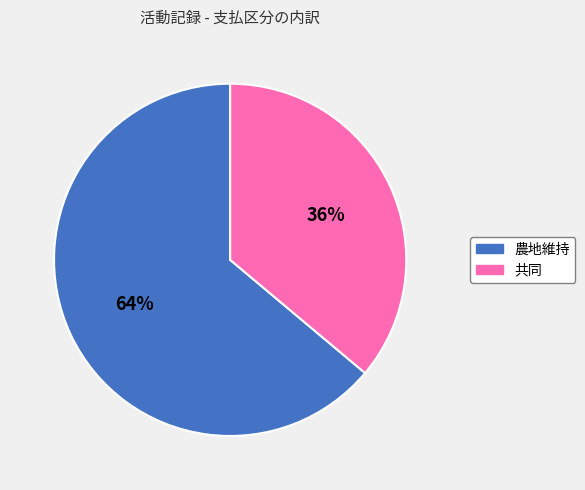

Does 農地維持 account for over 50% of the chart?

Yes